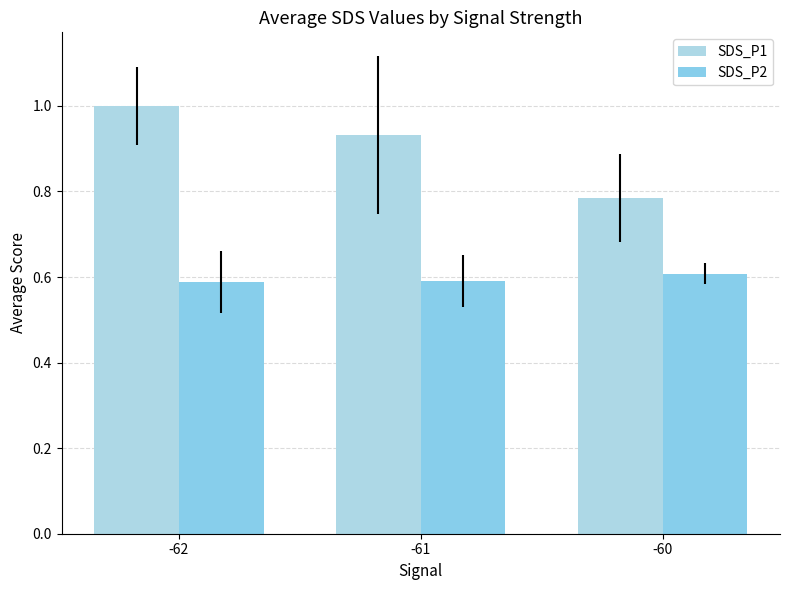

Does the chart contain any negative values?

No